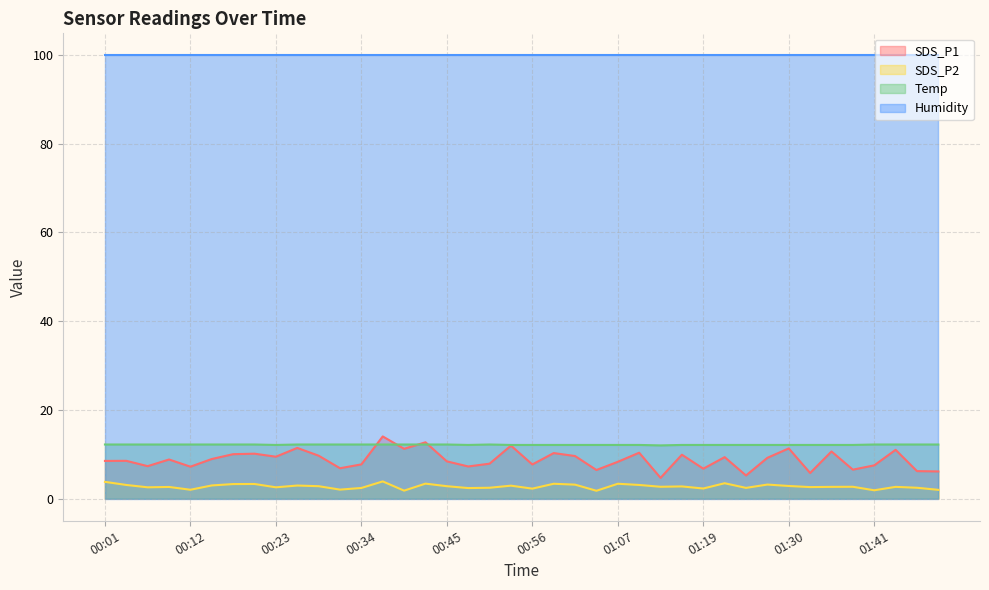

Which series ends up on top after the final intersection of SDS_P1 and Temp?

Temp